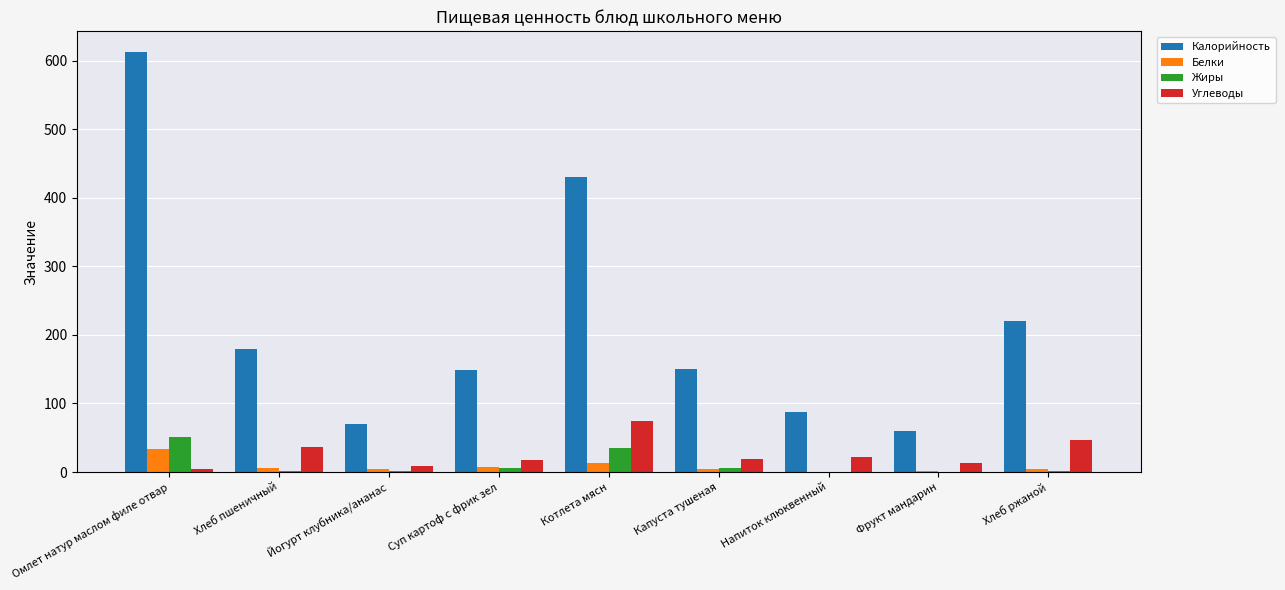

What is the maximum value for Белки?

34.0